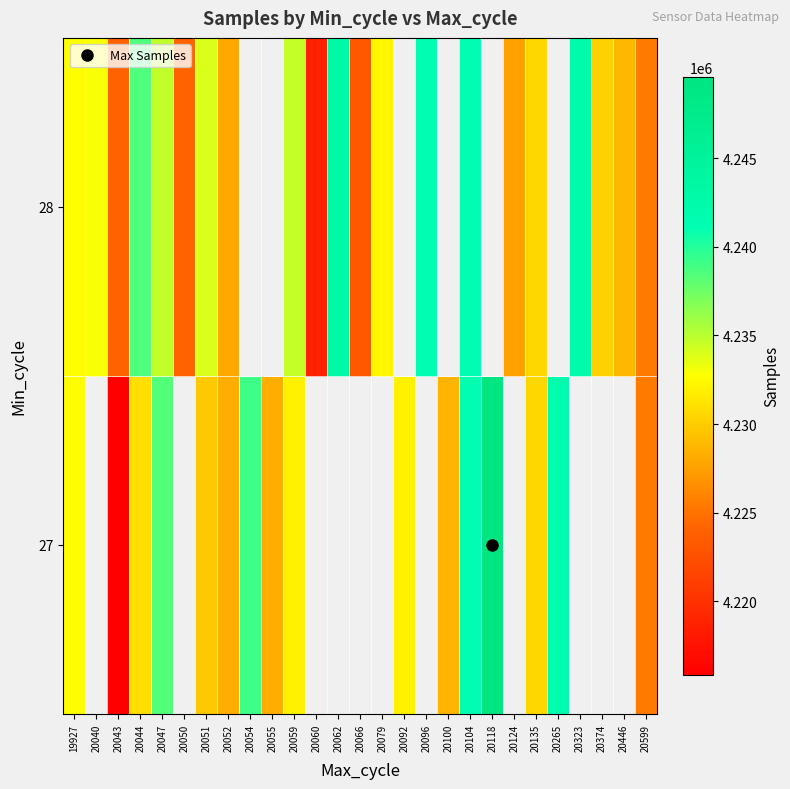

What is the difference between the highest and lowest values at 20051?

4142.0